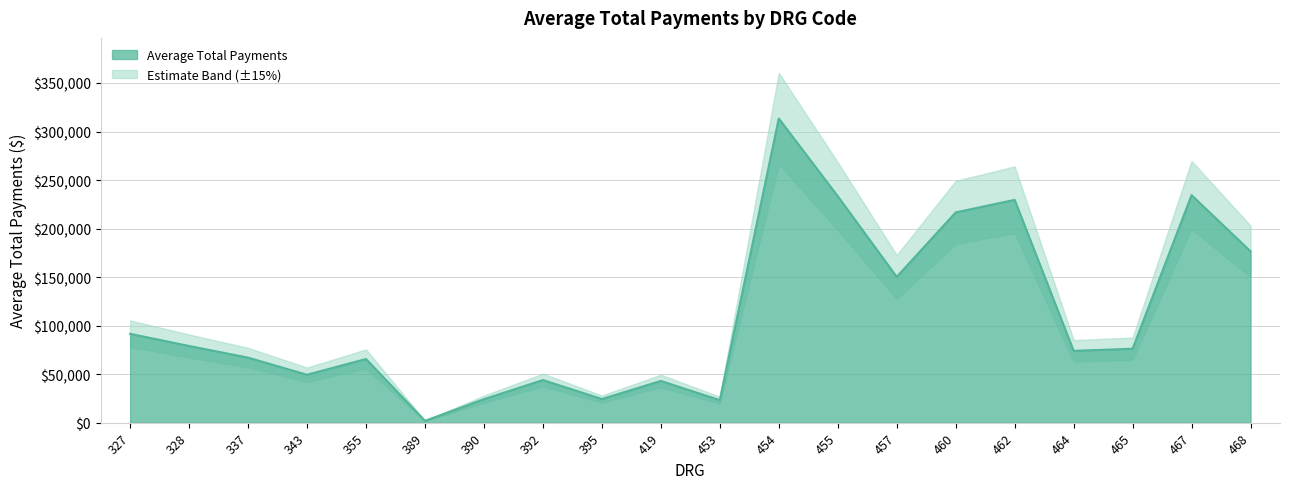

What is the maximum value shown in the chart?

313398.6